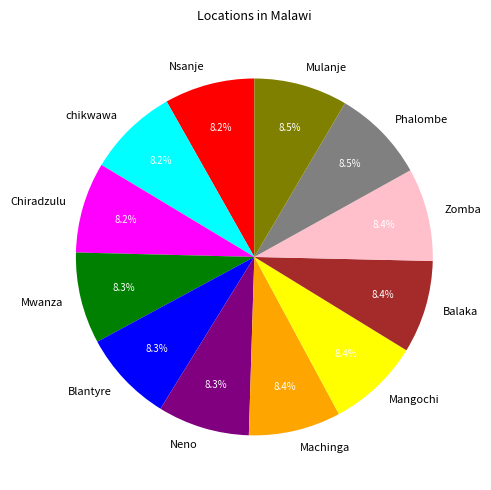

Combined, what portion of the pie is chikwawa and Mwanza?

16.5%